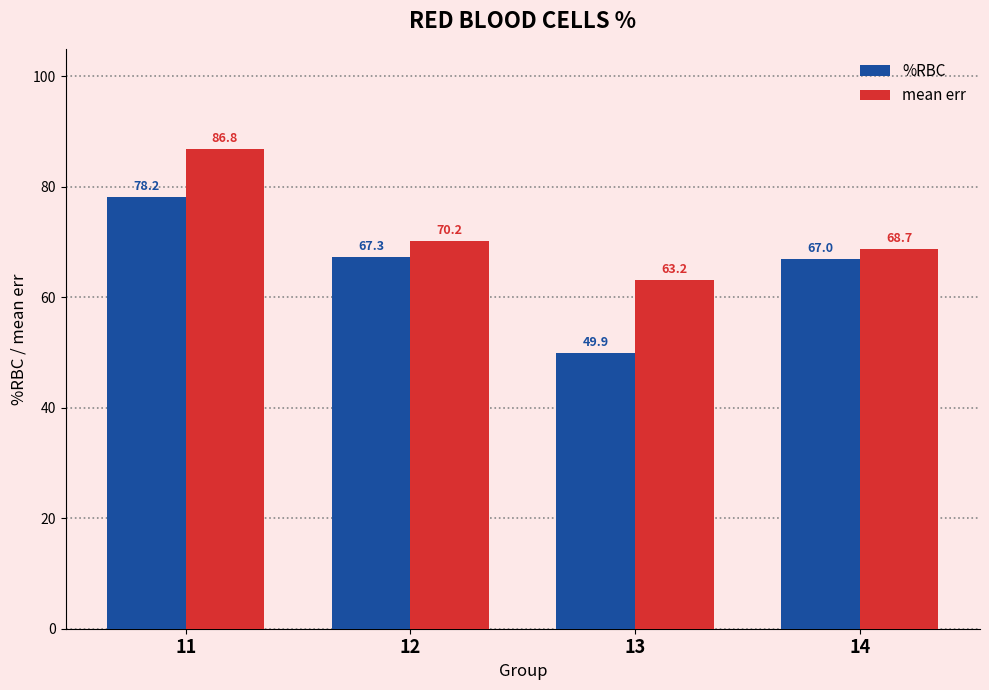

True or false: mean err has a value of 68.7 at 14.

True